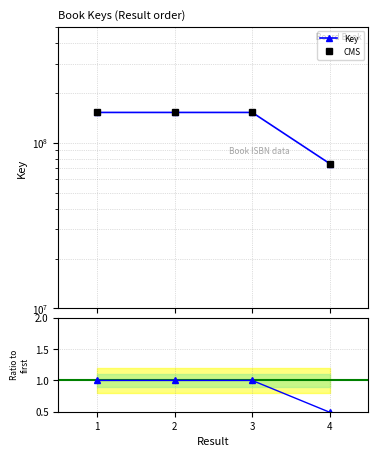

True or false: there are more than 2 points higher than both neighbors.

False